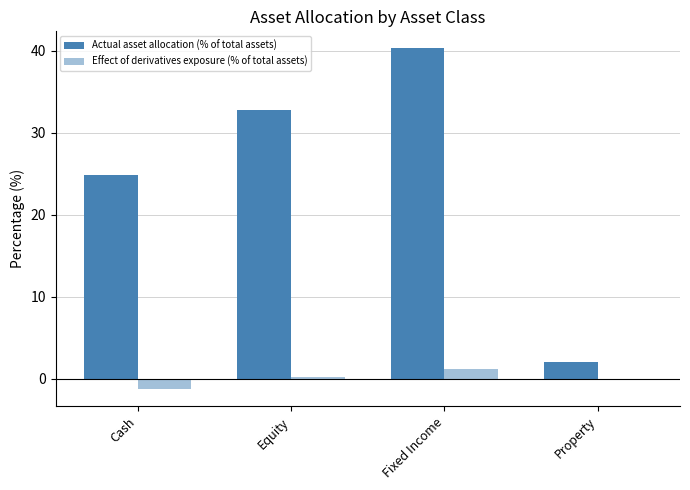

What is the difference between the maximum and second lowest values in the Actual asset allocation (% of total assets) series?

15.5